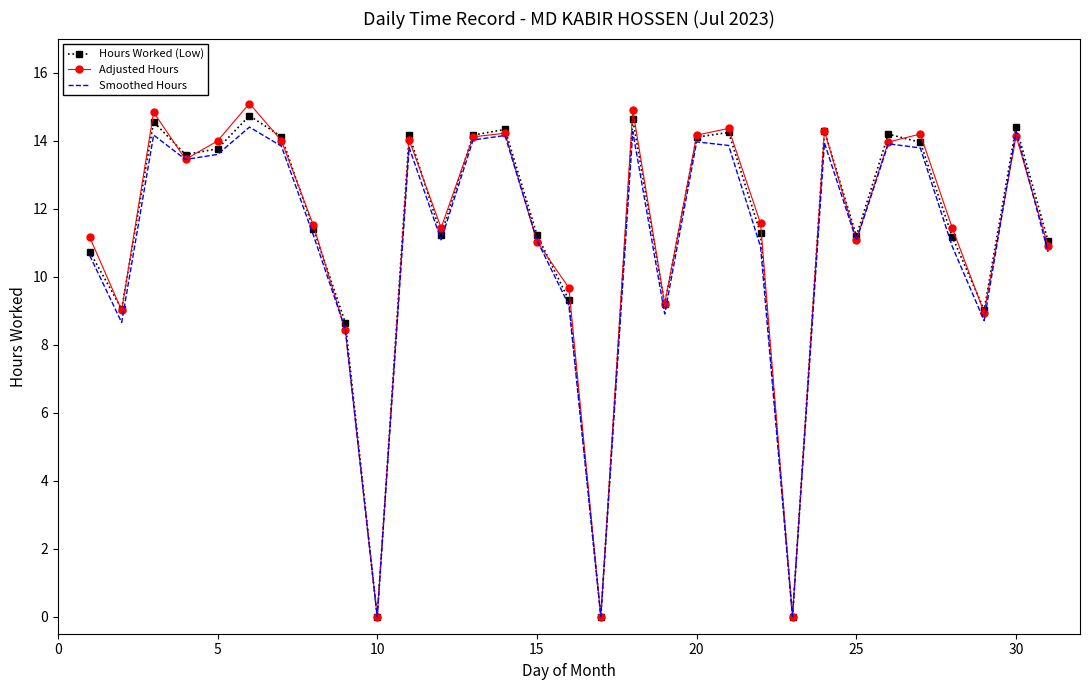

Reading left to right, transcribe all the data shown in this chart.

Hours Worked (Low): 10.7	9.1	14.6	13.6	13.8	14.7	14.1	11.4	8.7	0.0	14.2	11.2	14.2	14.3	11.2	9.3	0.0	14.6	9.2	14.1	14.2	11.3	0.0	14.3	11.2	14.2	13.9	11.2	9.0	14.4	11.1
Adjusted Hours: 11.2	9.0	14.8	13.4	14.0	15.1	14.0	11.5	8.4	0.0	14.0	11.4	14.1	14.2	11.0	9.7	0.0	14.9	9.2	14.2	14.4	11.6	0.0	14.3	11.1	14.0	14.2	11.4	8.9	14.1	10.9
Smoothed Hours: 10.6	8.7	14.2	13.4	13.6	14.4	13.8	11.2	8.5	0.0	13.8	11.1	14.0	14.2	11.1	9.2	0.0	14.3	8.9	14.0	13.9	10.9	0.0	13.9	11.1	13.9	13.8	10.9	8.7	14.3	10.7